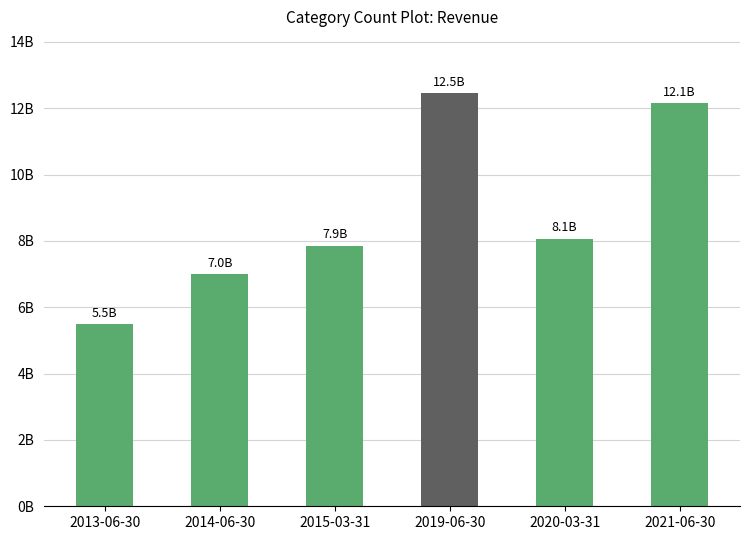

Does the chart contain any negative values?

No